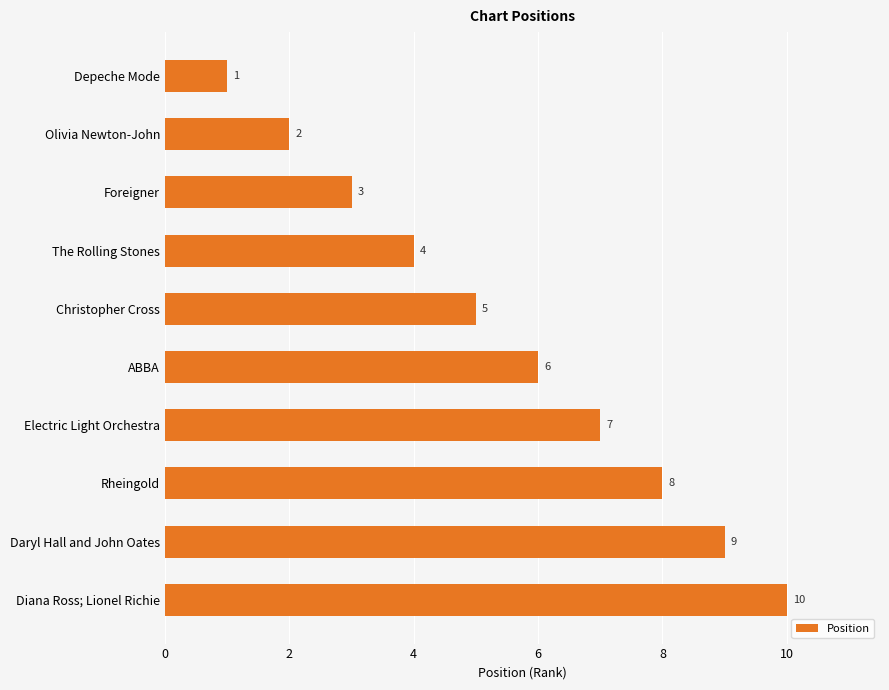

Where is the data nearest to the value 5?

Christopher Cross